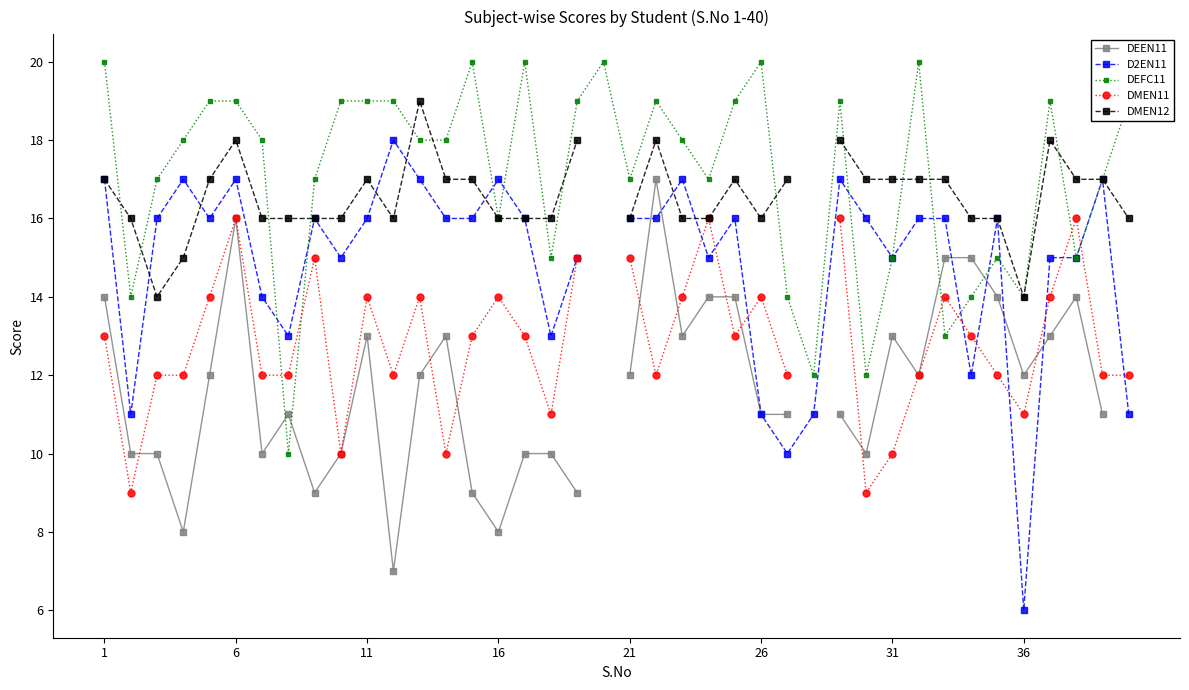

True or false: DMEN12 has more than 0 points higher than both neighbors.

True